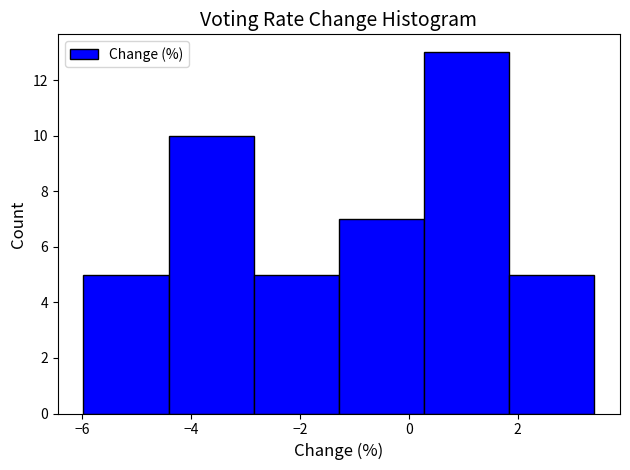

Reading left to right, list every bar in this chart as the range it spans on the x-axis followed by its height. Neither the bar edges nor the heights are printed on the chart, so give them approximately, as read against the axes.

-6.0 to -4.4: 5
-4.4 to -2.8: 10
-2.8 to -1.2: 5
-1.2 to 0.2: 7
0.2 to 1.8: 13
1.8 to 3.4: 5